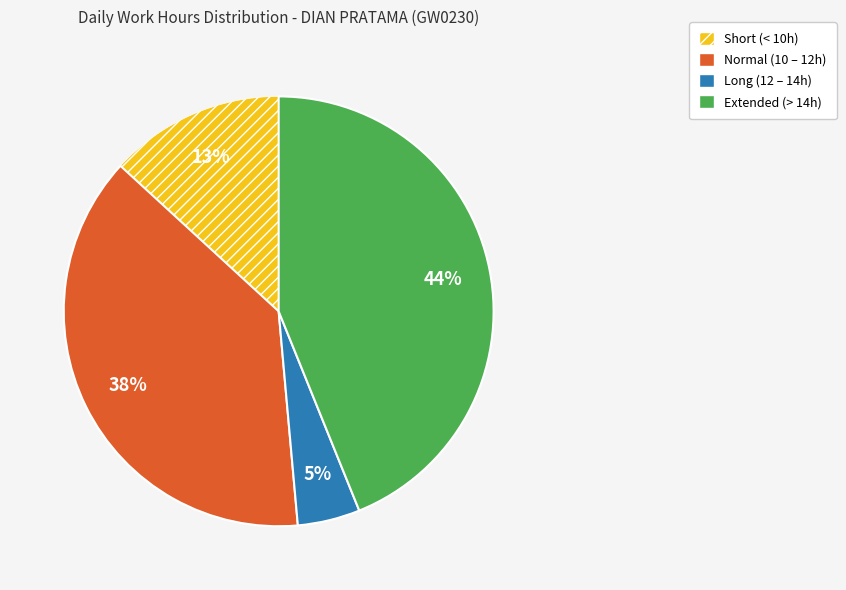

How many segments does this pie chart have?

4